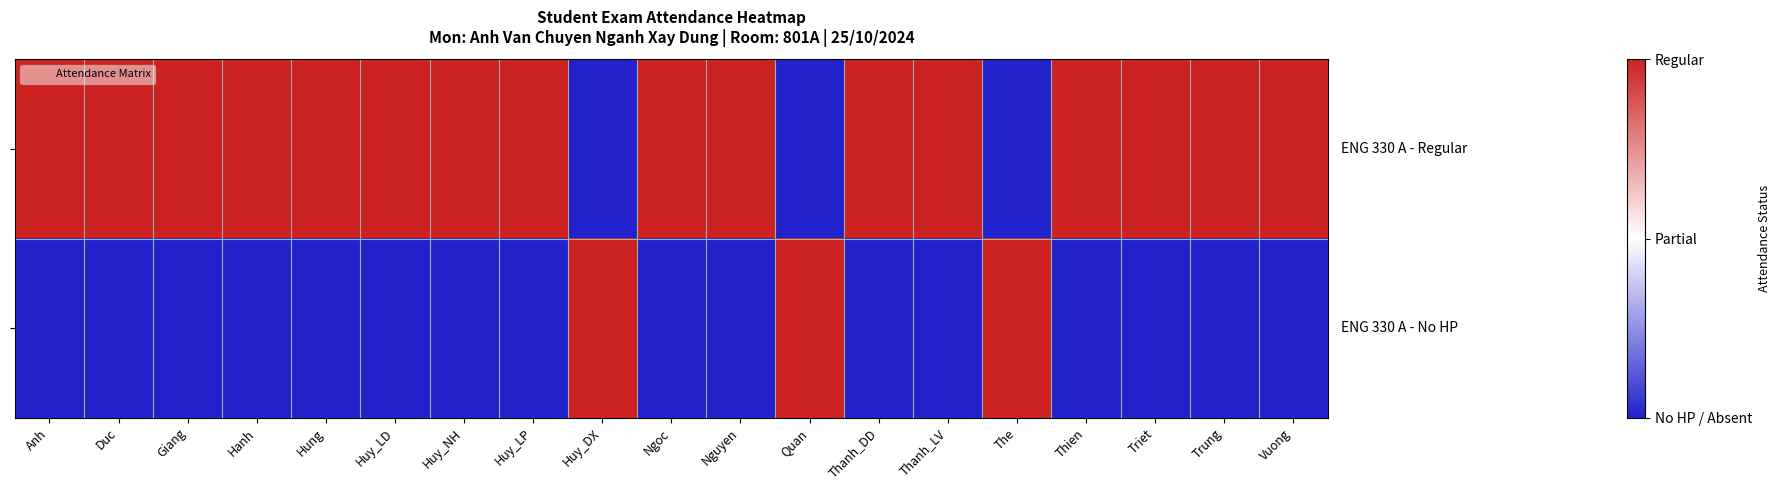

At which category does the chart reach its minimum across all series?

Huy_DX